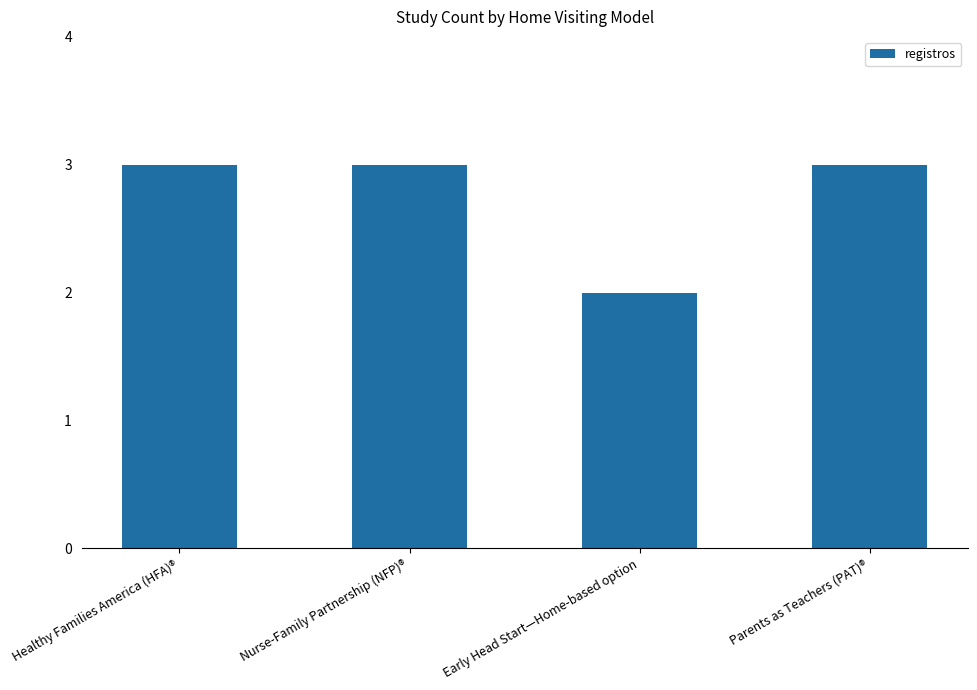

Which has a higher value, Healthy Families America (HFA)® or Early Head Start—Home-based option?

Healthy Families America (HFA)®